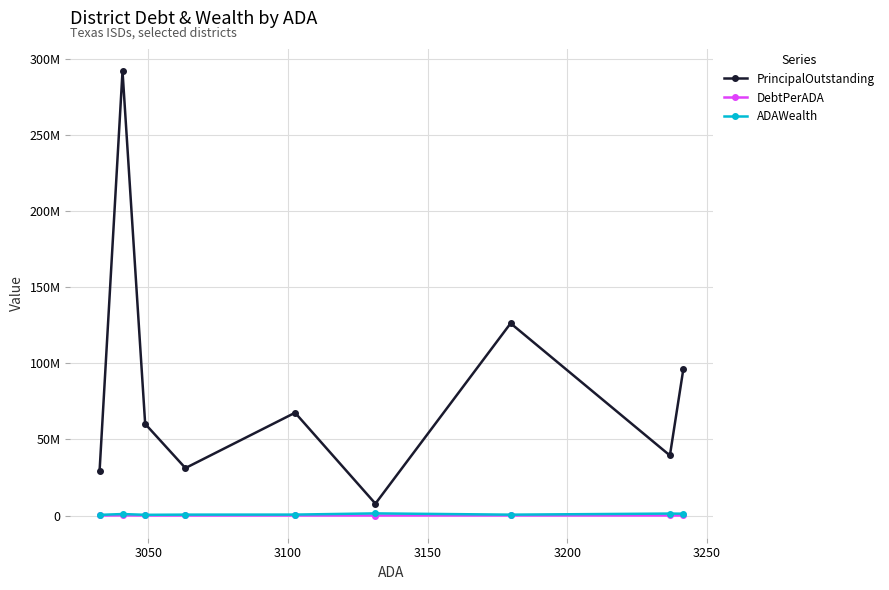

Which series has the widest spread of values?

PrincipalOutstanding